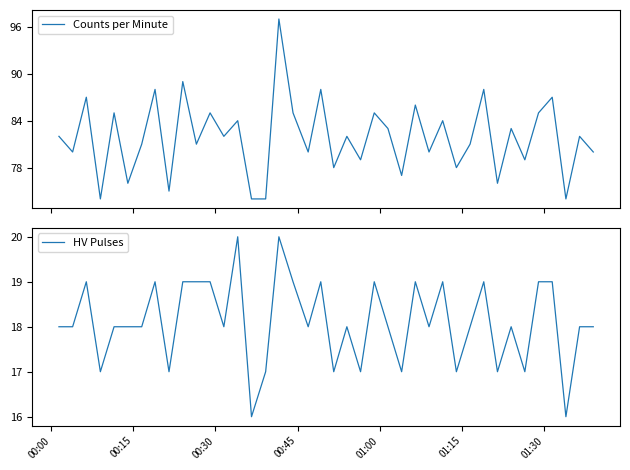

What is the highest value of the Counts per Minute series?

97